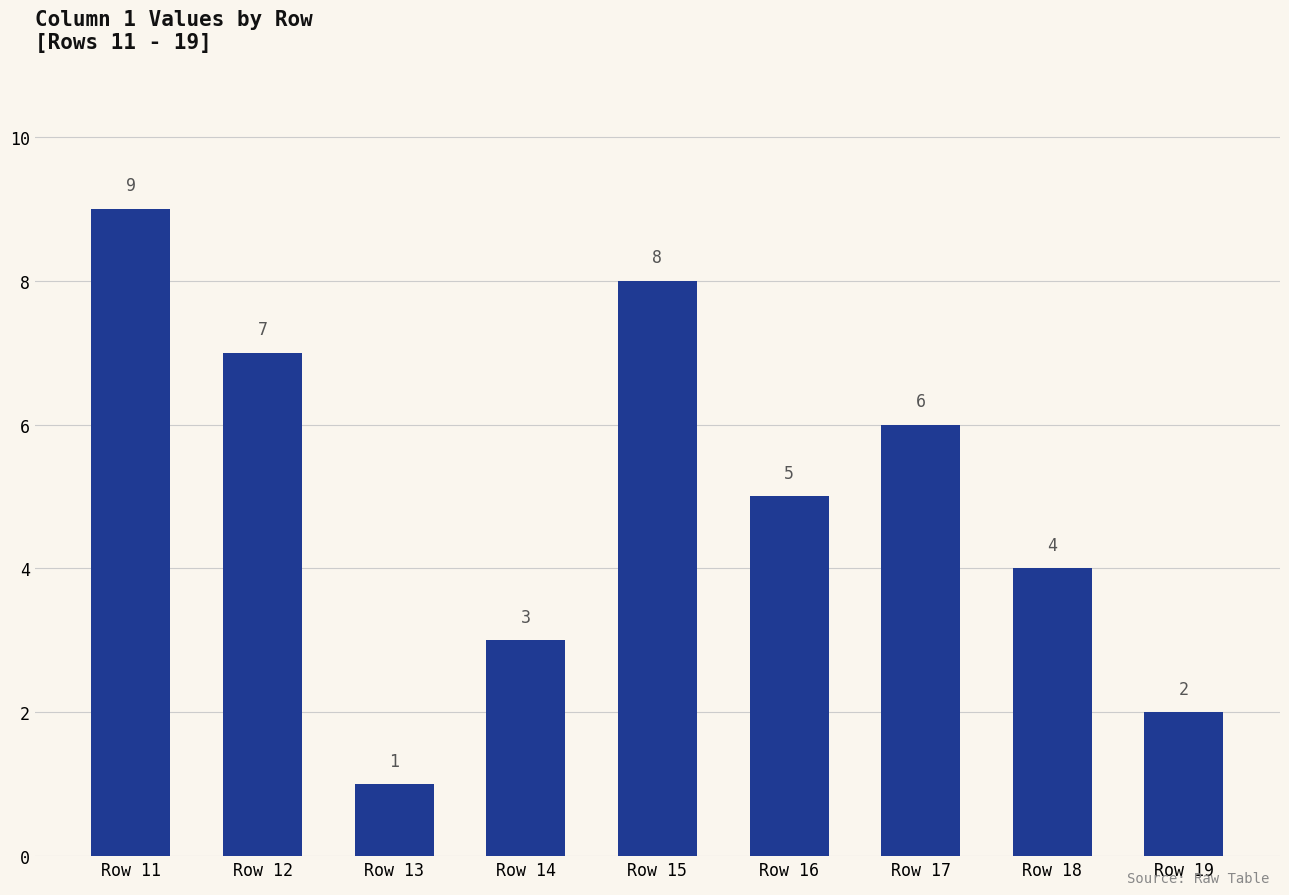

What is the difference between the values at Row 11 and Row 13?

8